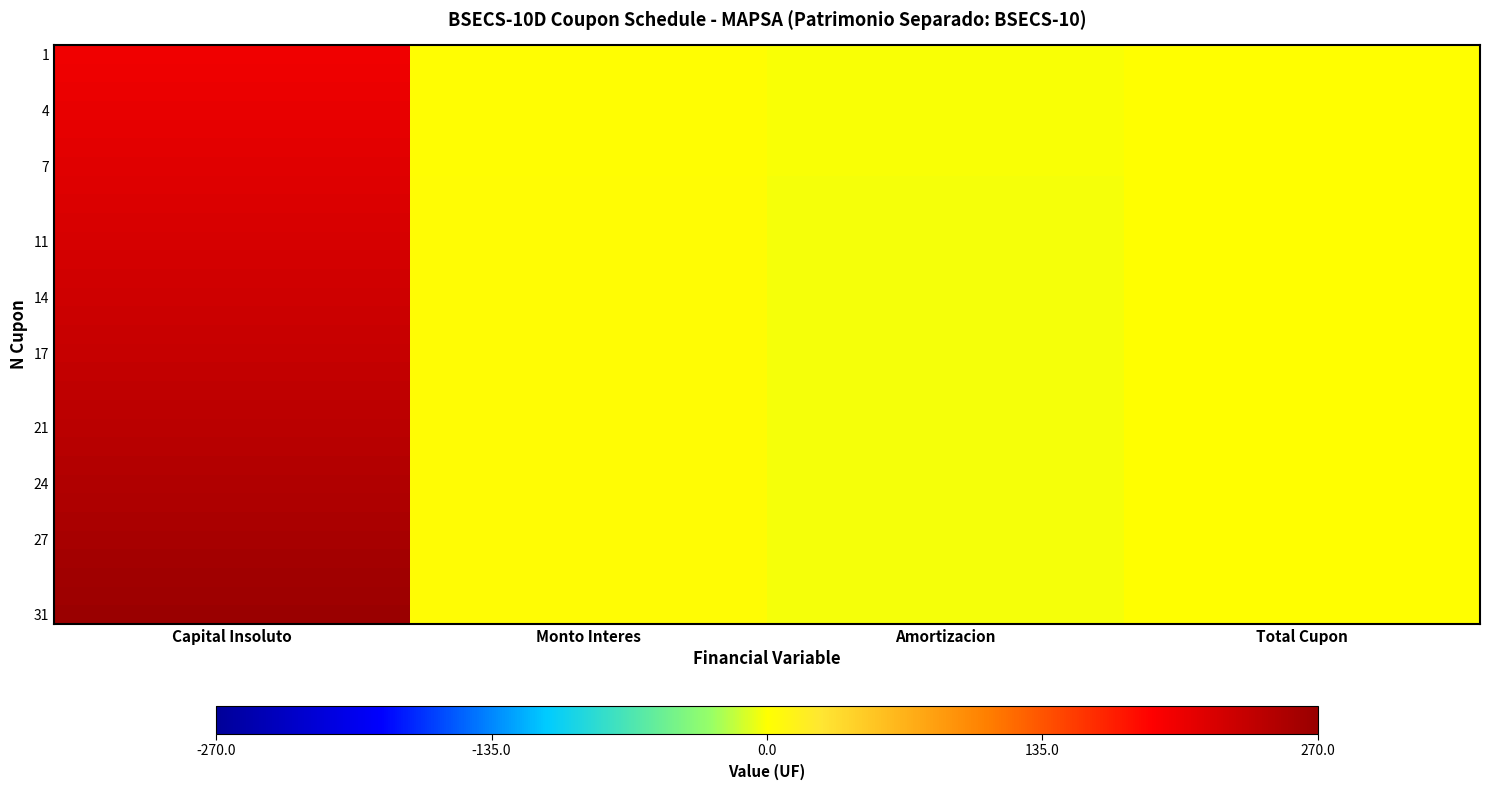

What is the maximum value shown in the chart?

268.4